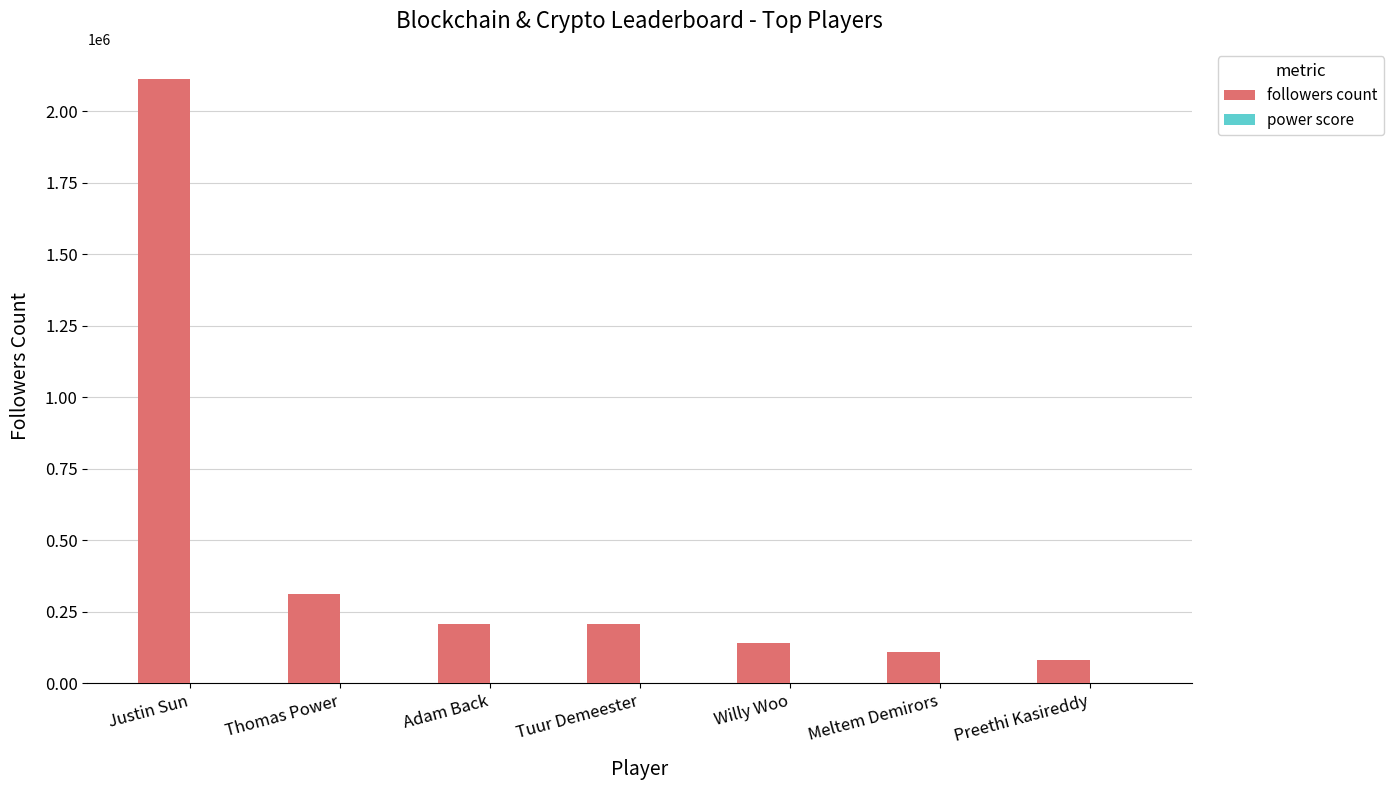

Which category has the highest value in the followers count series?

Justin Sun